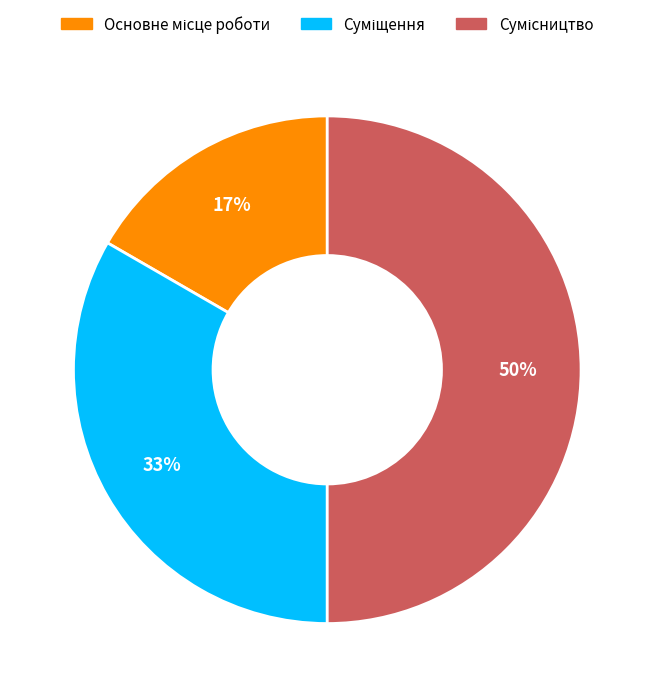

To the nearest percent, what is the average slice percentage?

33%